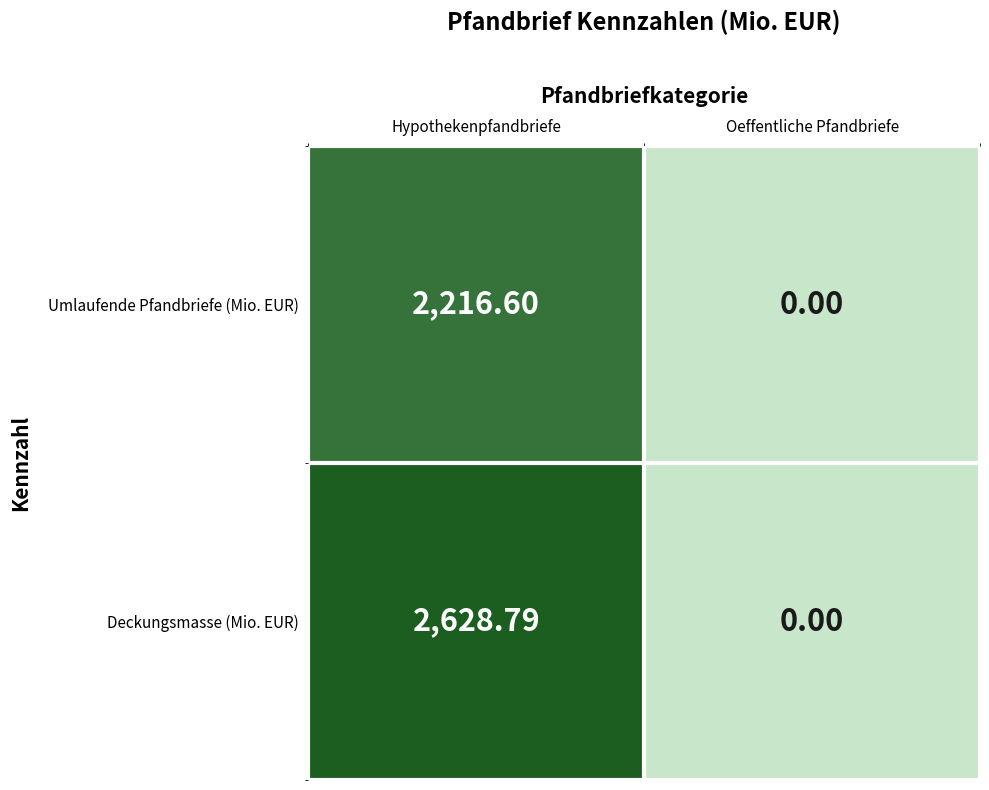

At which label does Deckungsmasse (Mio. EUR) reach its peak?

Hypothekenpfandbriefe